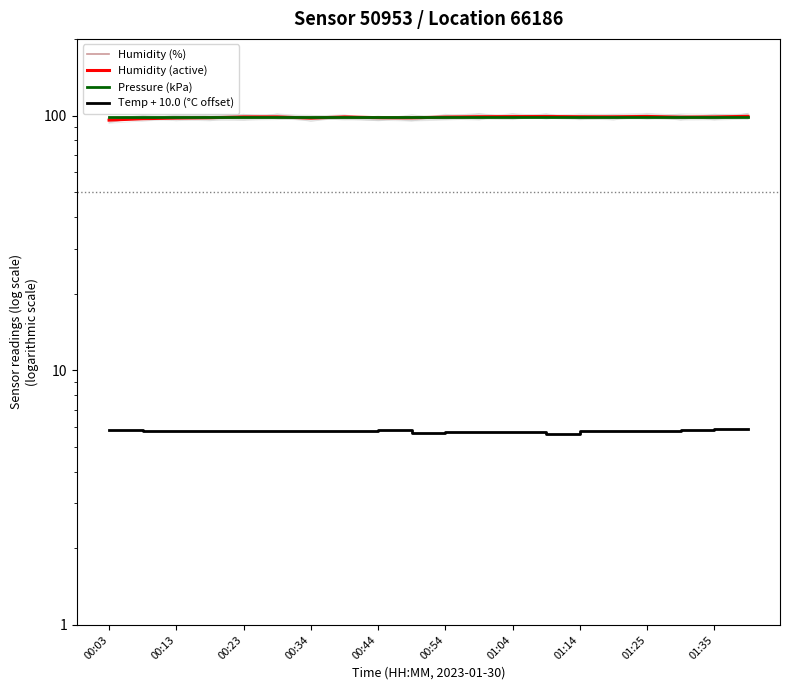

What is the difference between the maximum and second lowest values in the Humidity (active) series?

2.1